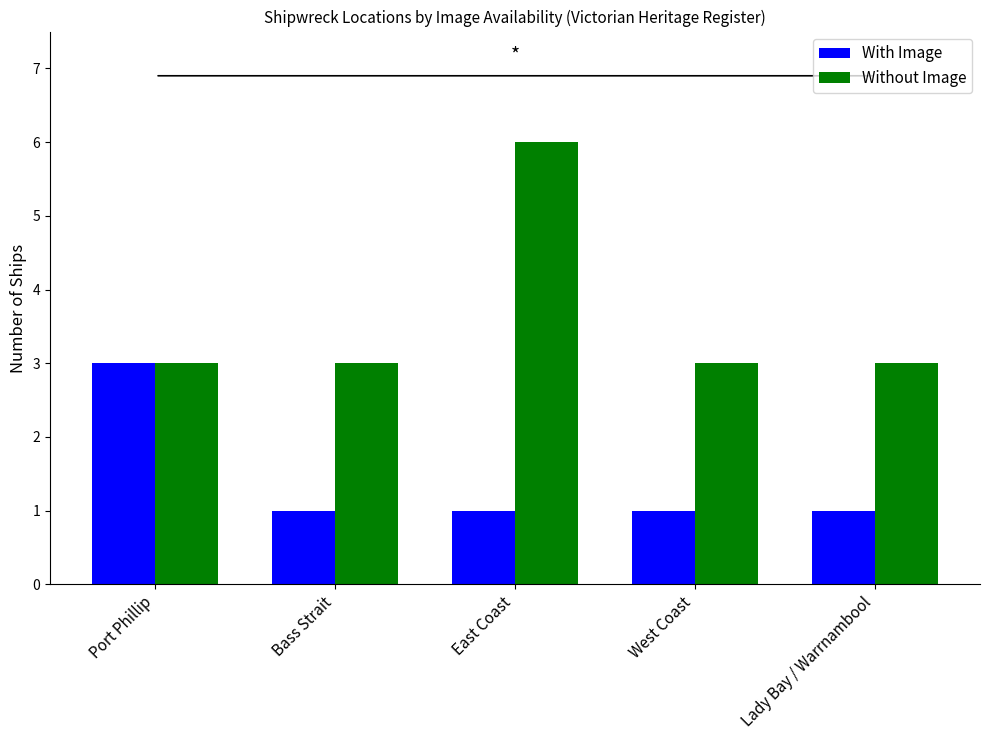

The value of With Image at East Coast is 1. True or false?

True